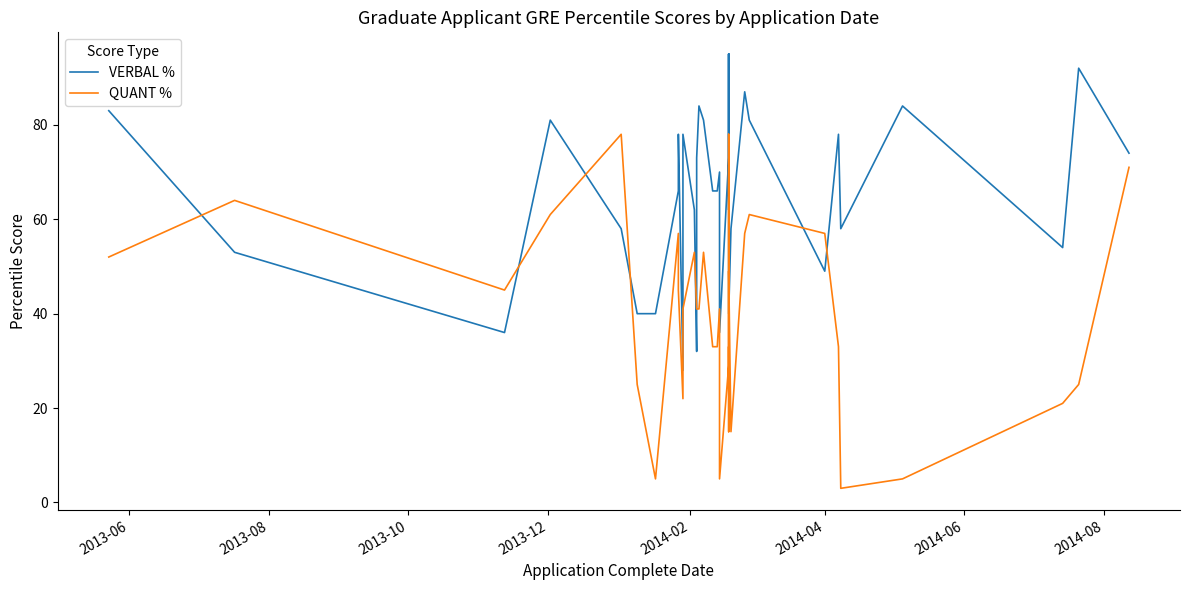

Where does the VERBAL % series first go above 66?

2013-06